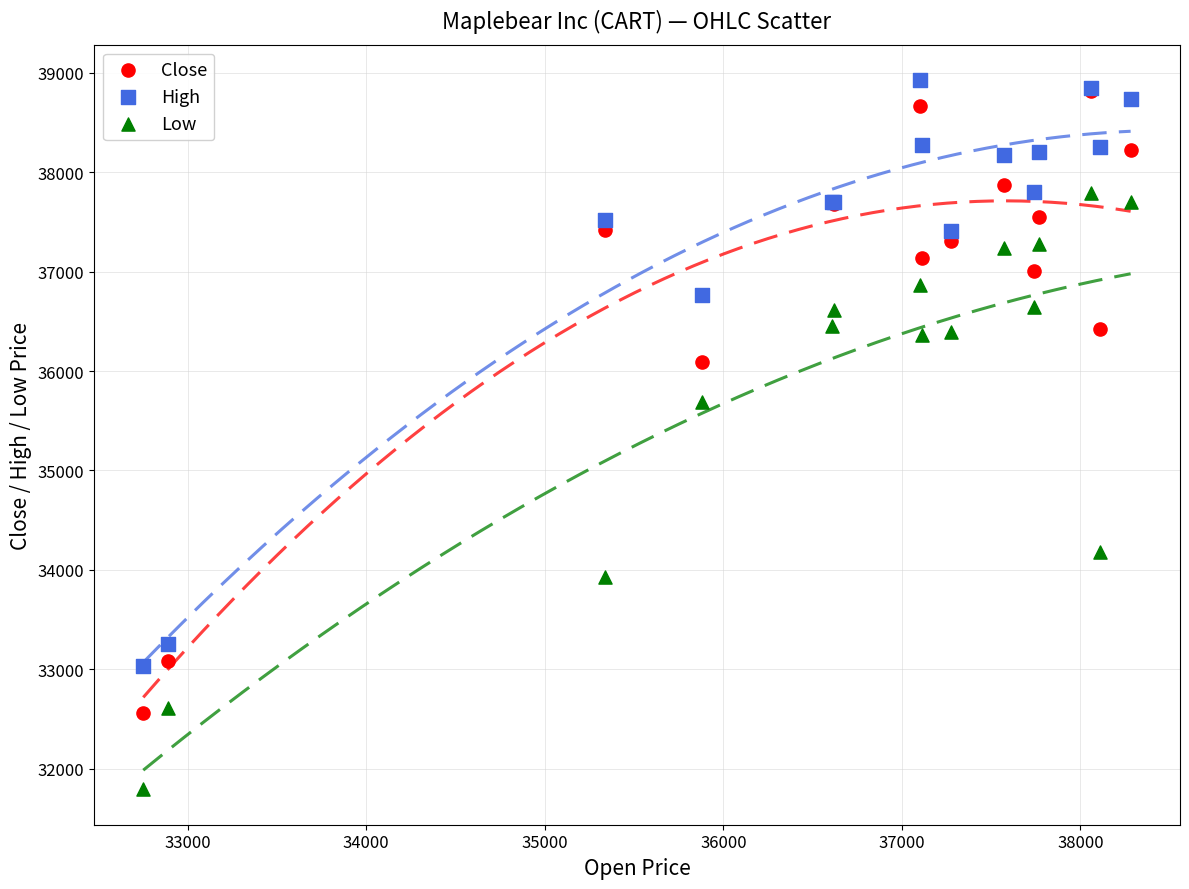

Which series has the widest spread of Y values?

Close